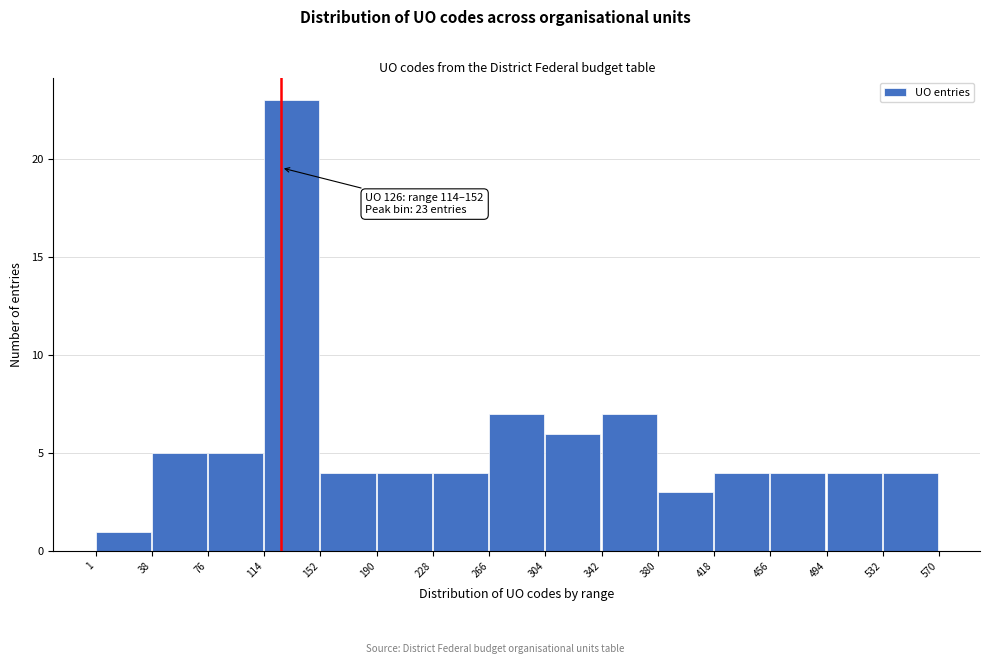

Which range on the x-axis has the tallest bar?

114 to 152